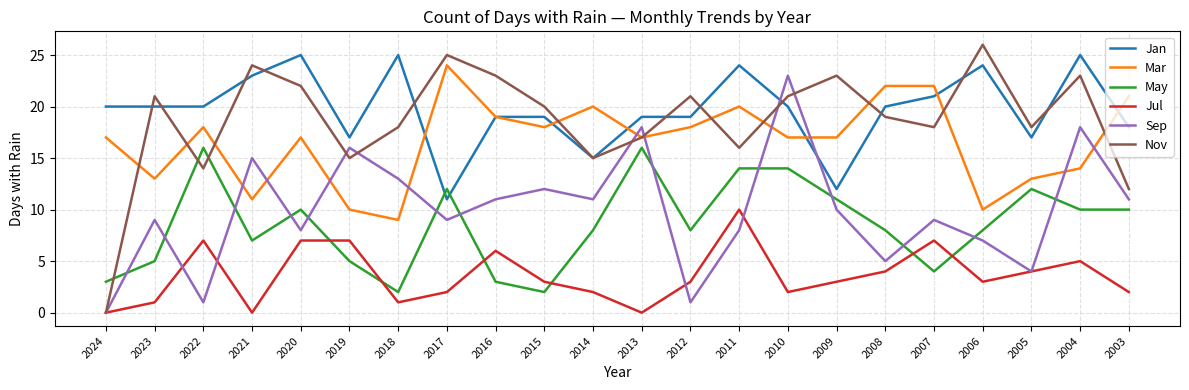

True or false: May and Mar intersect in this chart.

False